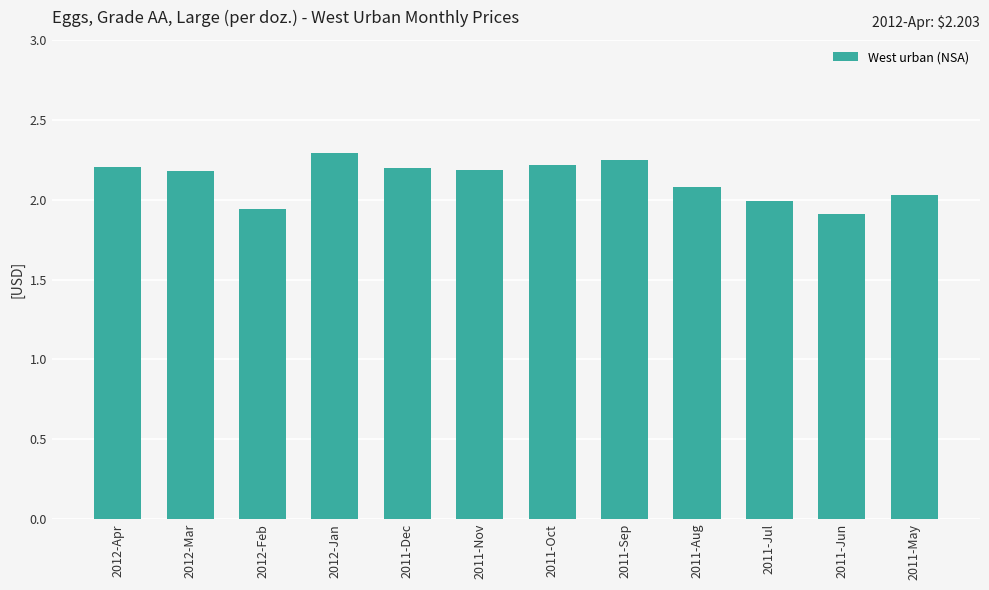

What is the maximum value shown in the chart?

2.3